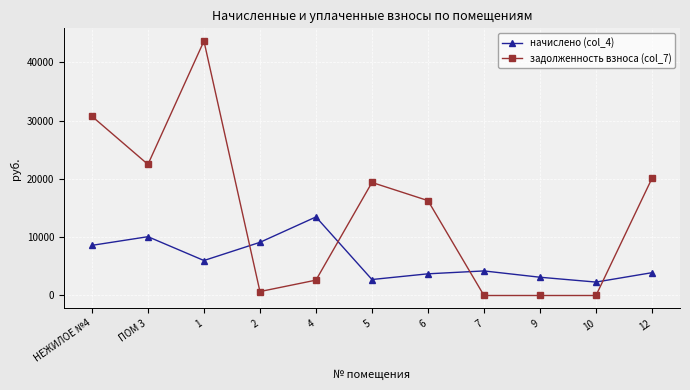

What is the lowest value of the начислено (col_4) series?

2304.0